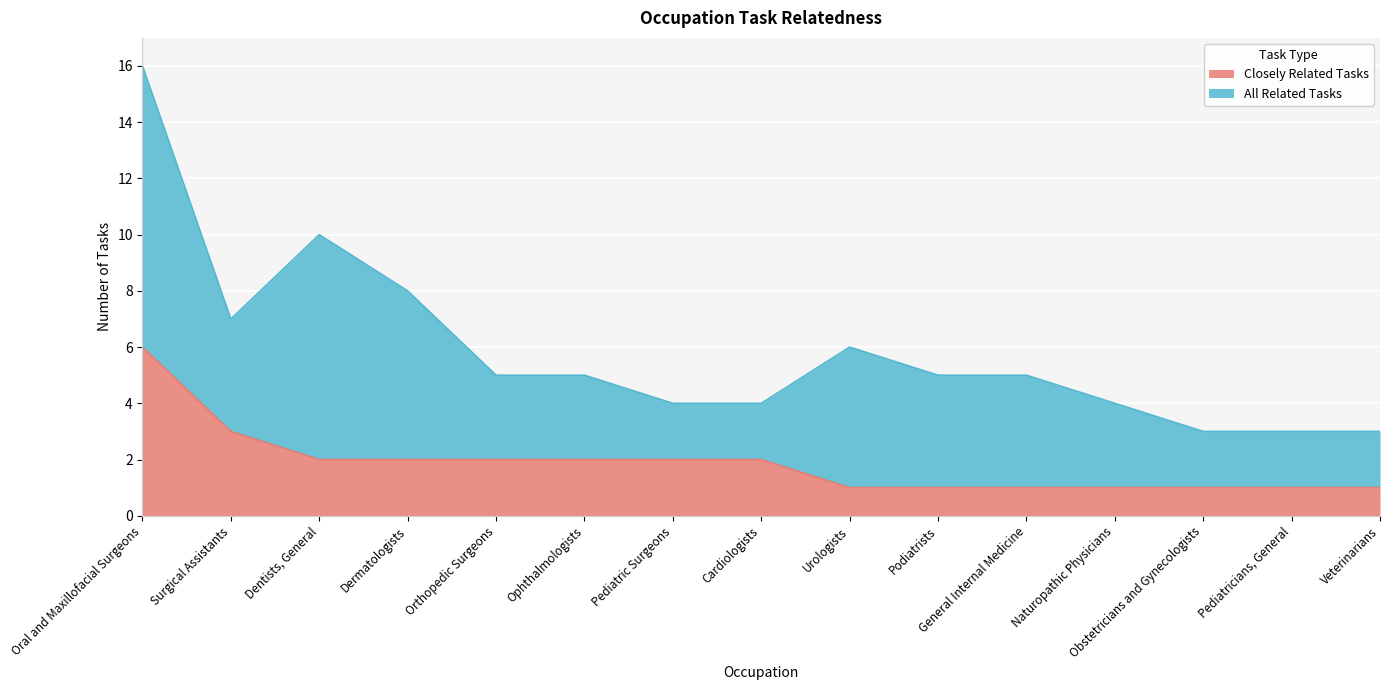

What is the label of the 15th point from the right?

Oral and Maxillofacial Surgeons